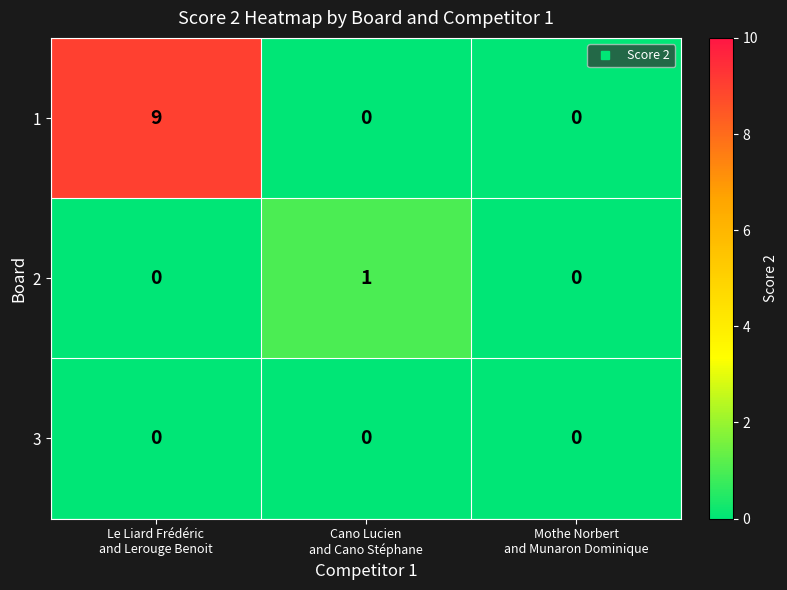

Reading right to left, list all the values displayed in this chart.

1: 0	0	9
2: 0	1	0
3: 0	0	0